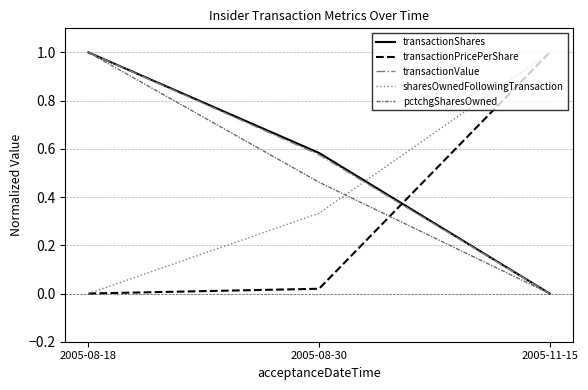

How many categories are shown in the chart?

3